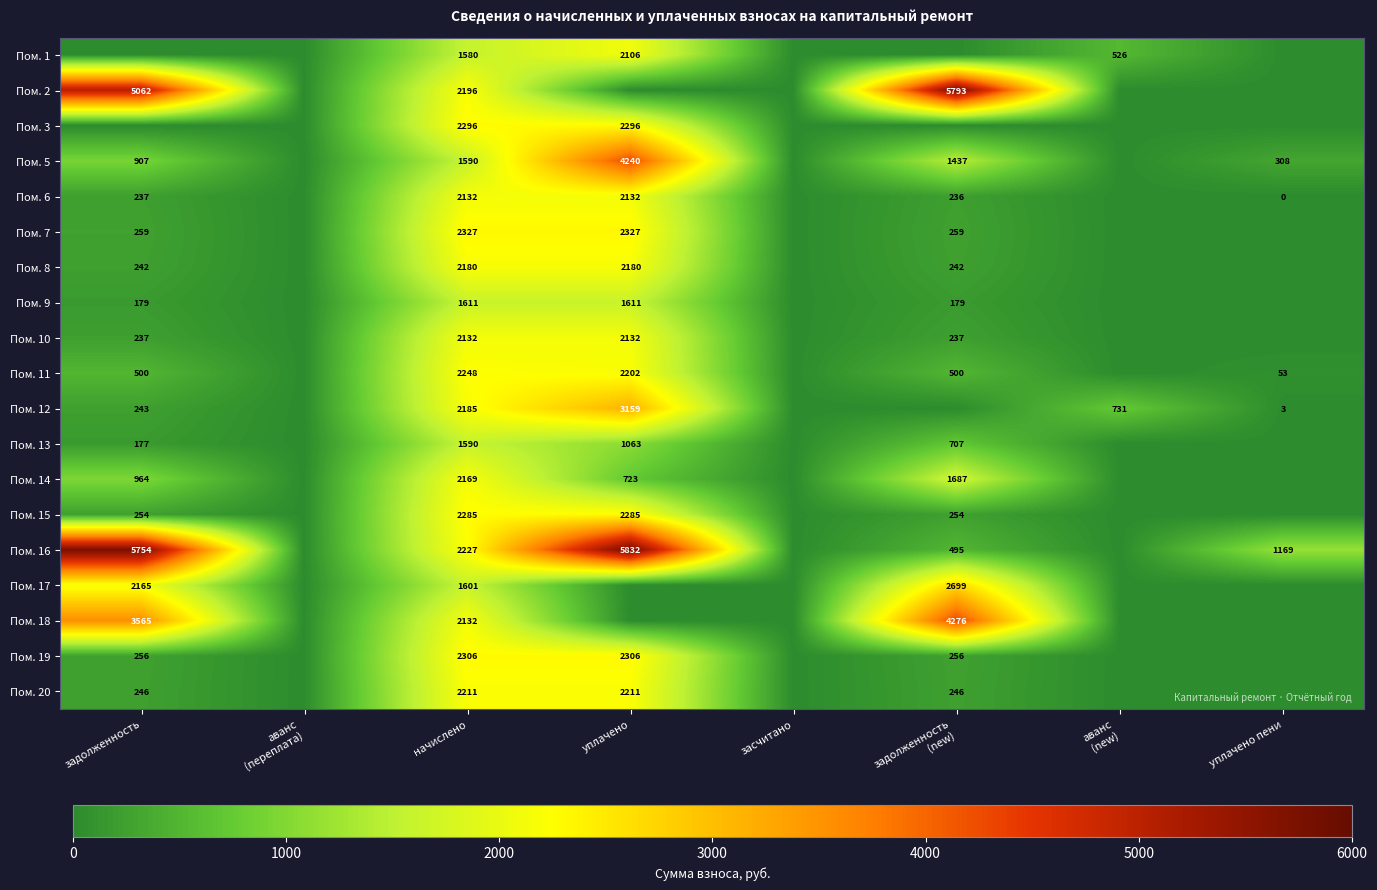

True or false: Пом. 17 has a value of 1601 at начислено.

True